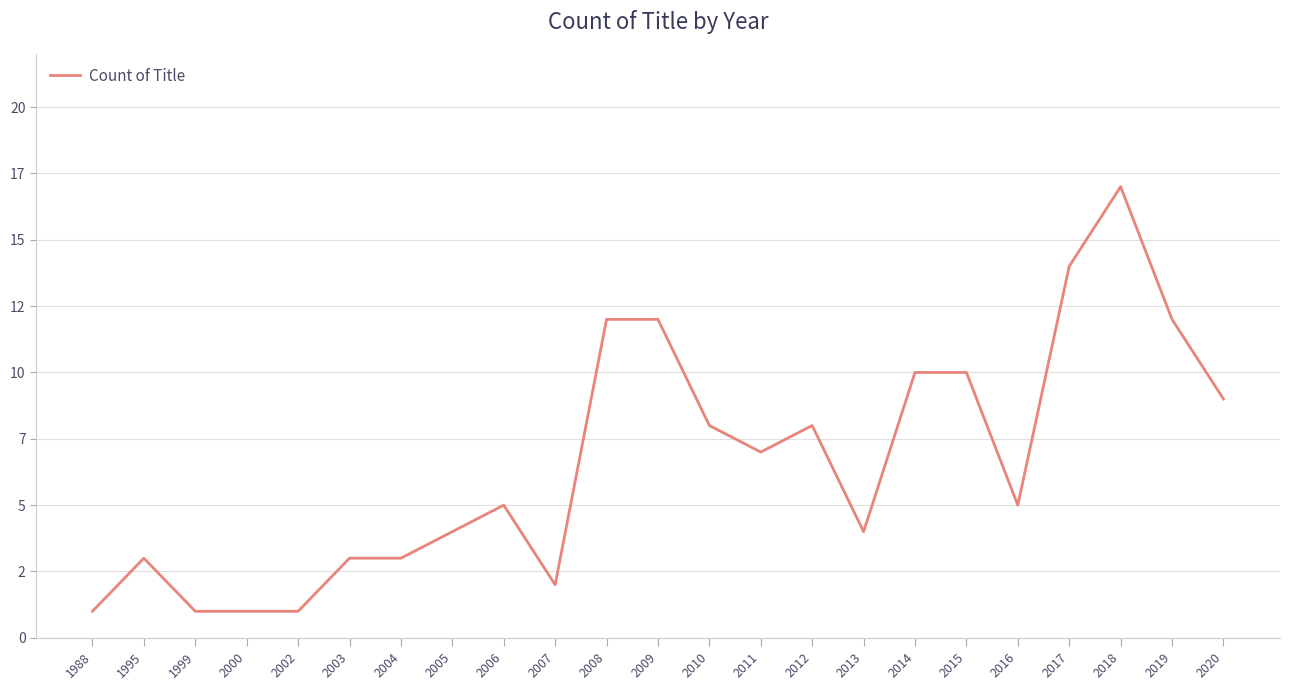

Reading left to right, transcribe all the data shown in this chart.

1	3	1	1	1	3	3	4	5	2	12	12	8	7	8	4	10	10	5	14	17	12	9